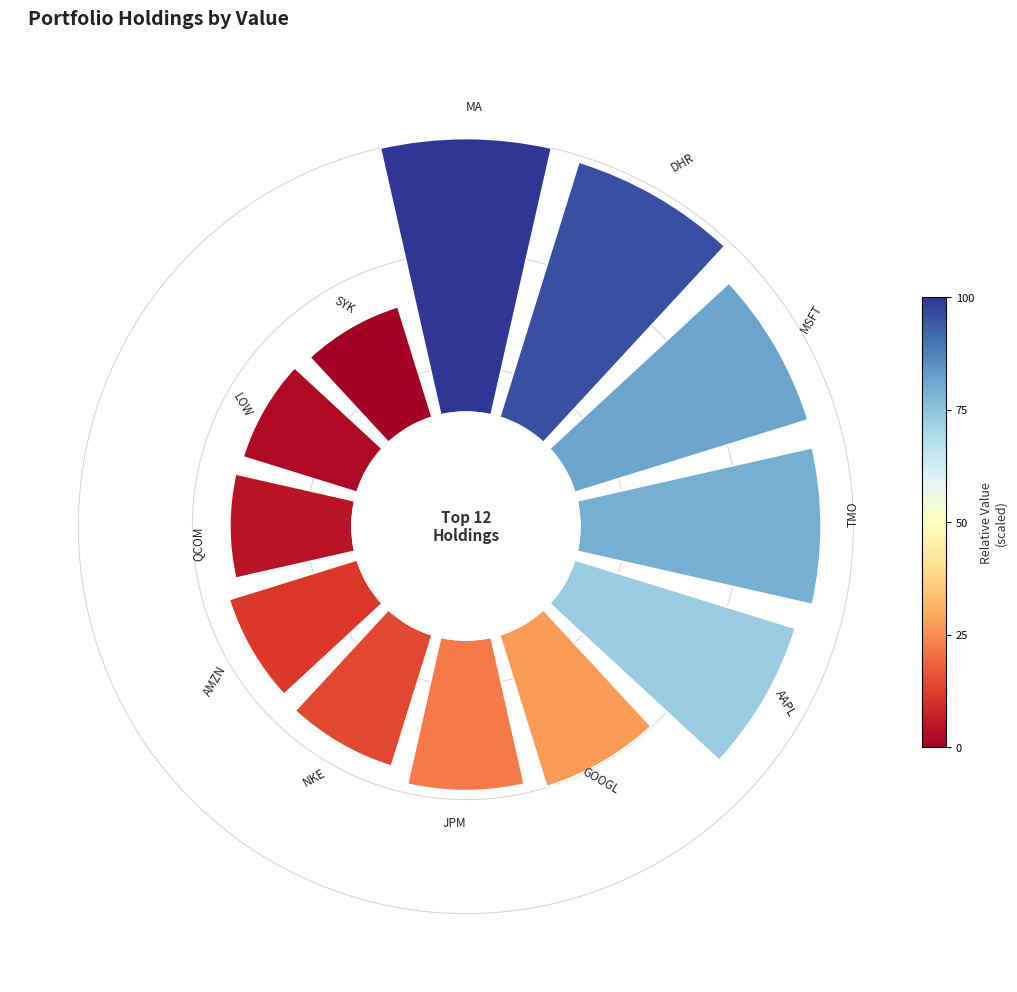

True or false: 6 accounts for 1% of the total.

False